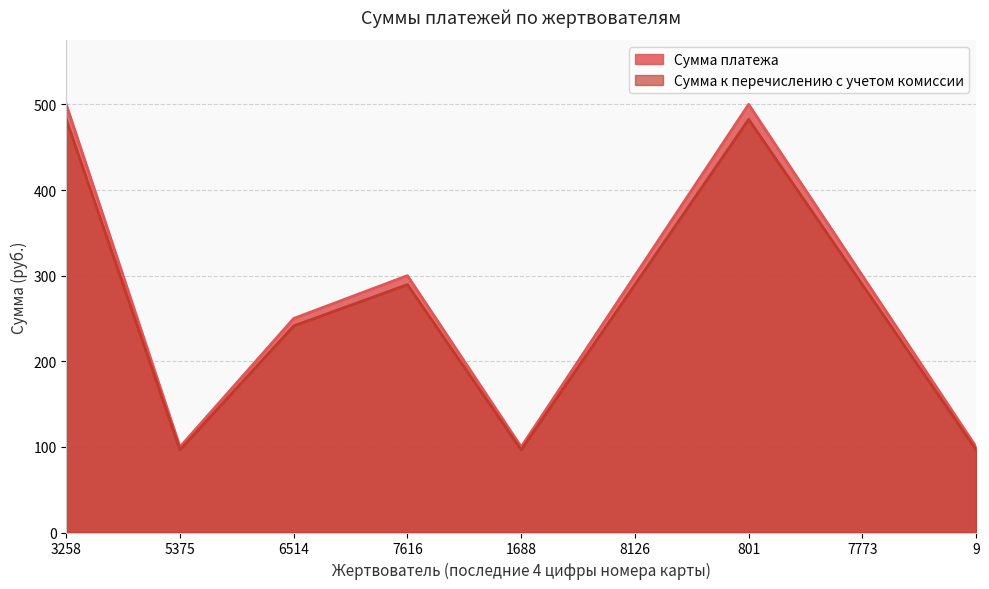

What is the sum of all Сумма платежа values?

2450.0